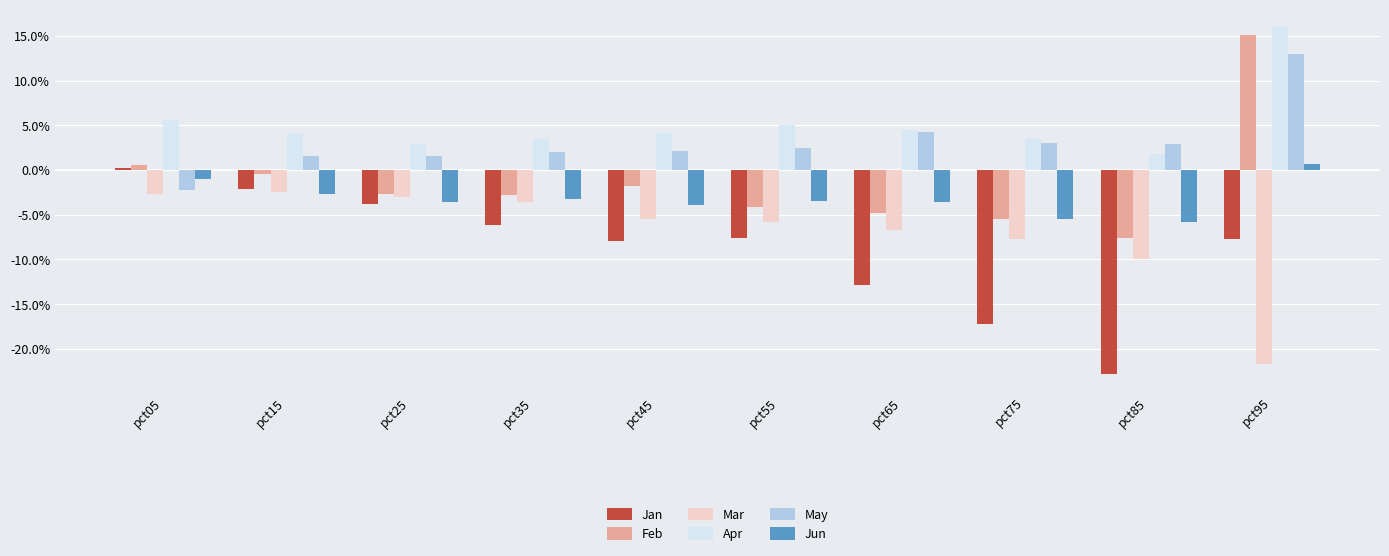

What is the difference between the May values at pct75 and pct95?

0.1